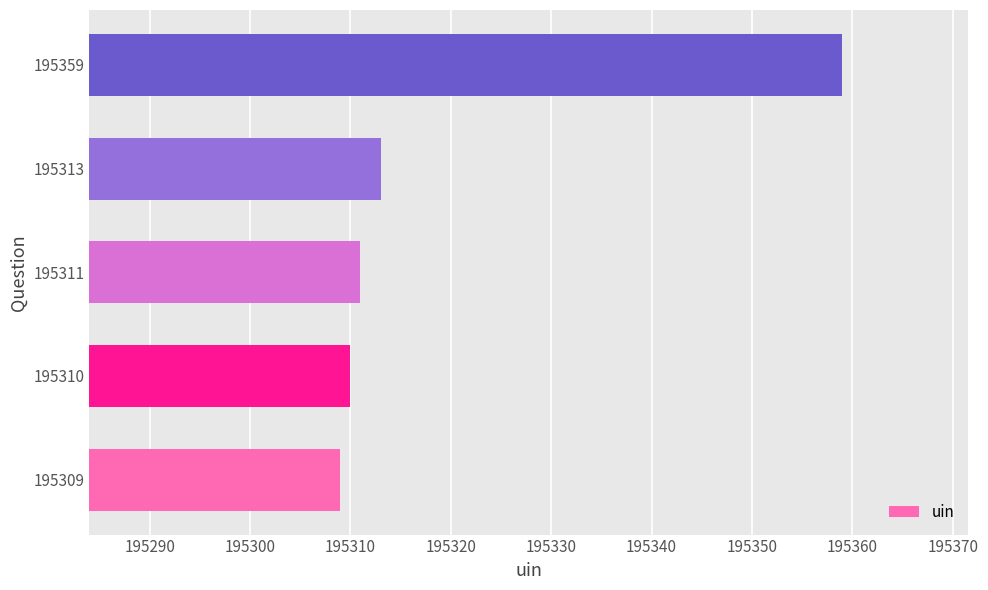

What is the ratio of the value at 195310 to the value at 195311?

1.0